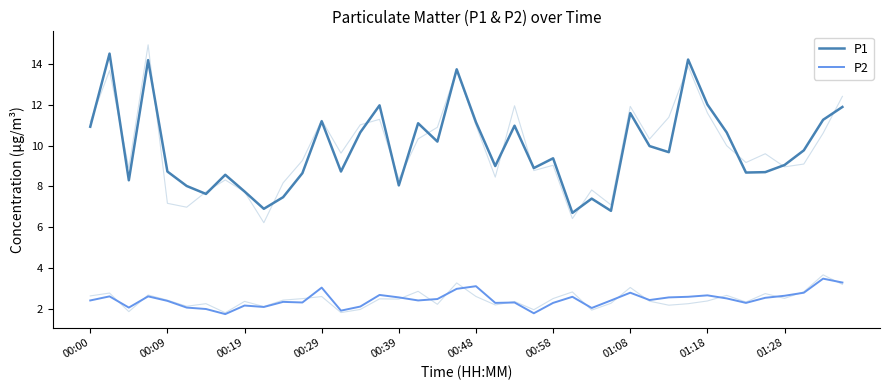

True or false: P1 and P2 cross at least once.

False